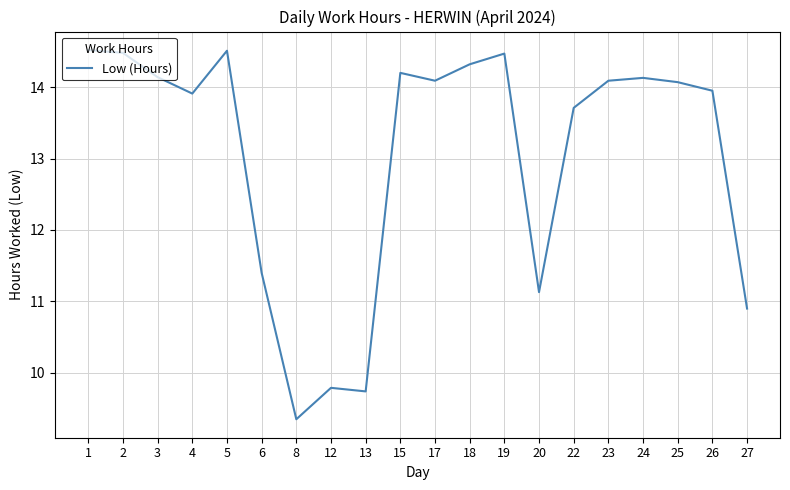

What is the sum of all values?

260.9